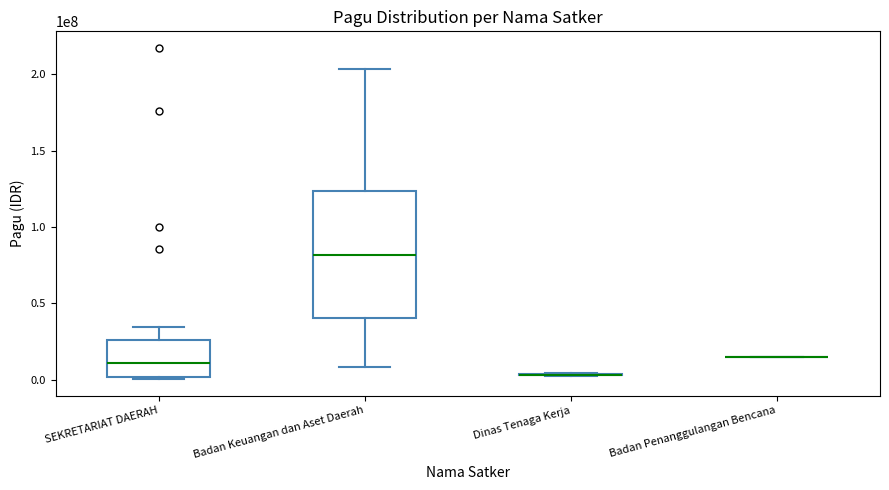

What is the difference between the maximum and second lowest values?

216800000